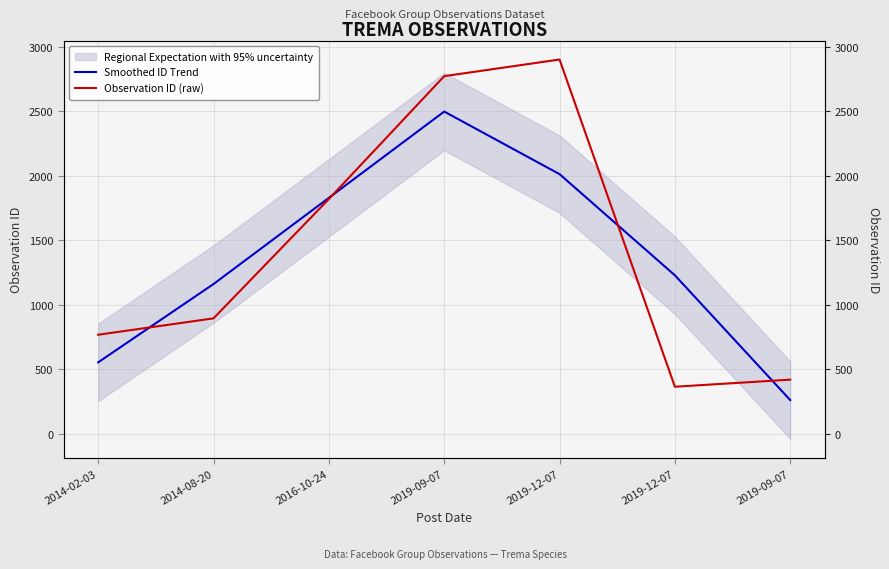

What is the minimum value shown in the chart?

261.7